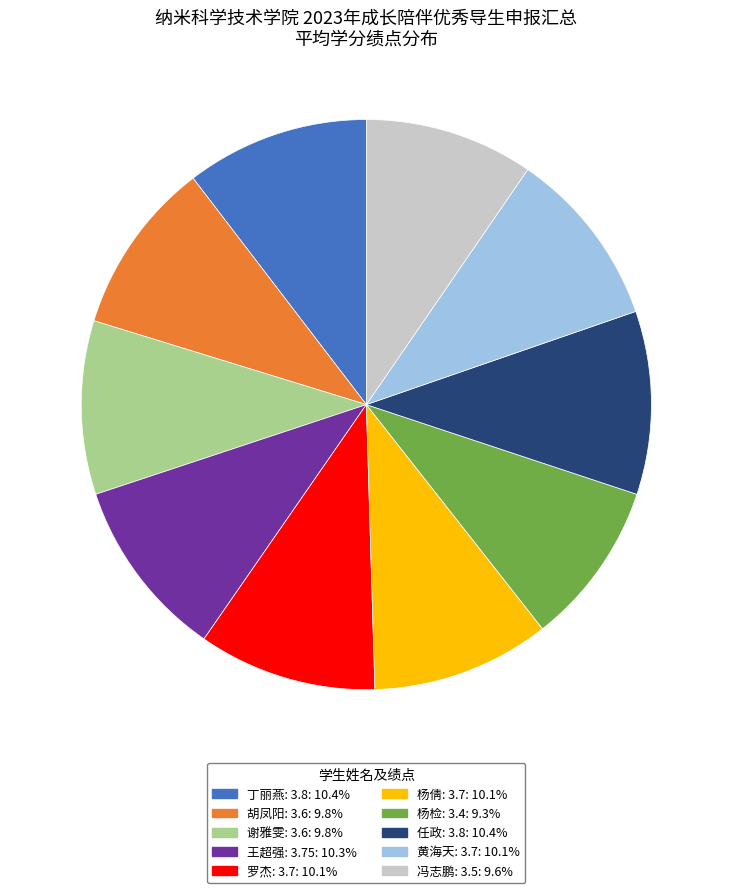

Does 任政: 3.8 represent more than half of the total?

No